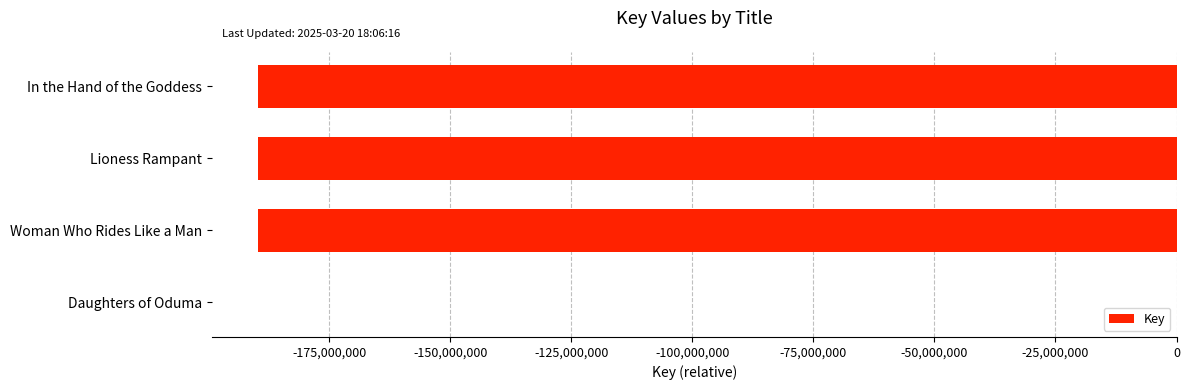

What is the average value?

-142324038